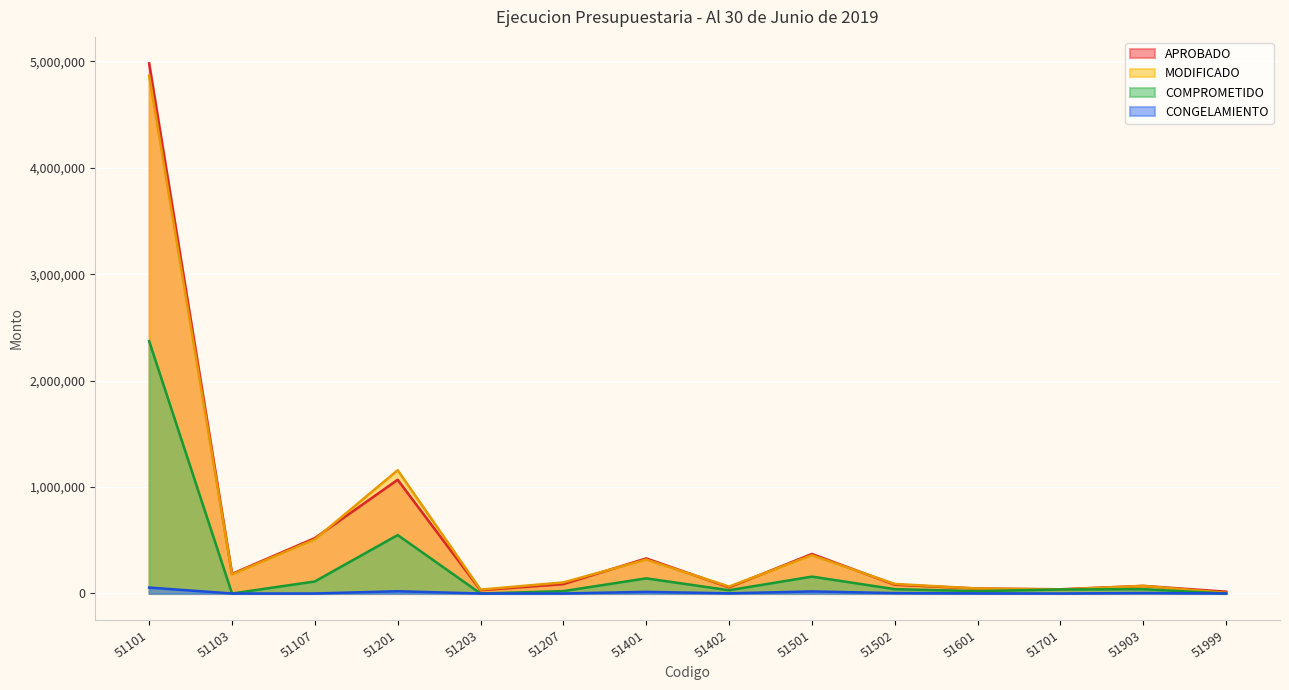

Between 51101 and 51402, which series saw the biggest shift?

APROBADO